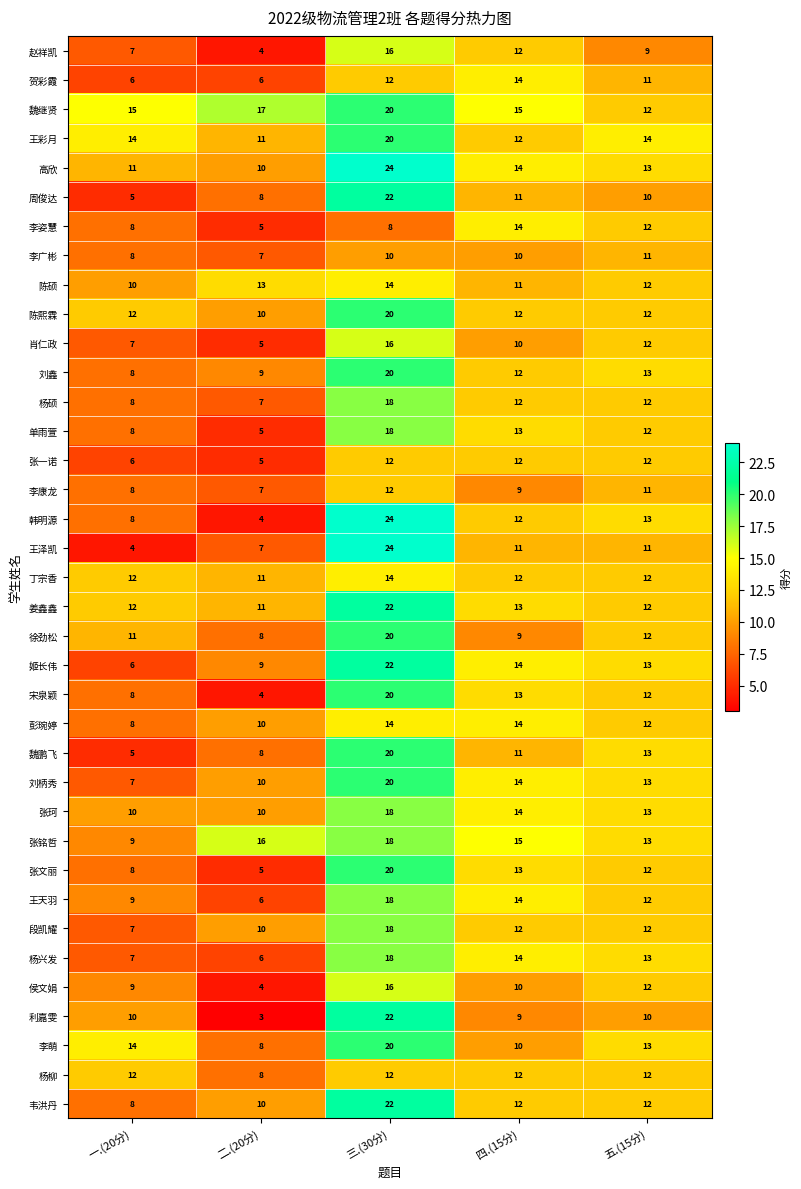

How many categories are shown in the chart?

5